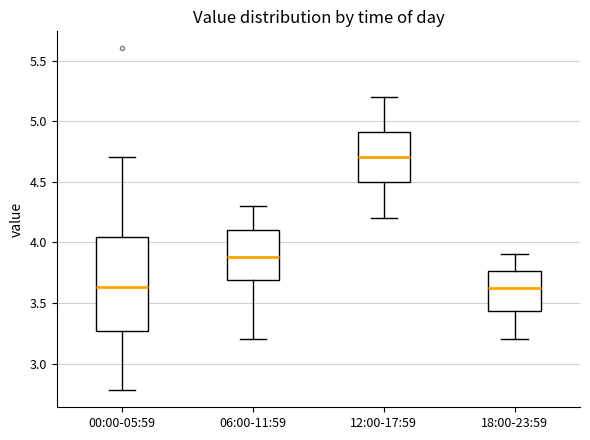

Comparing the boxes themselves (not the whiskers), which one is the tallest?

00:00-05:59